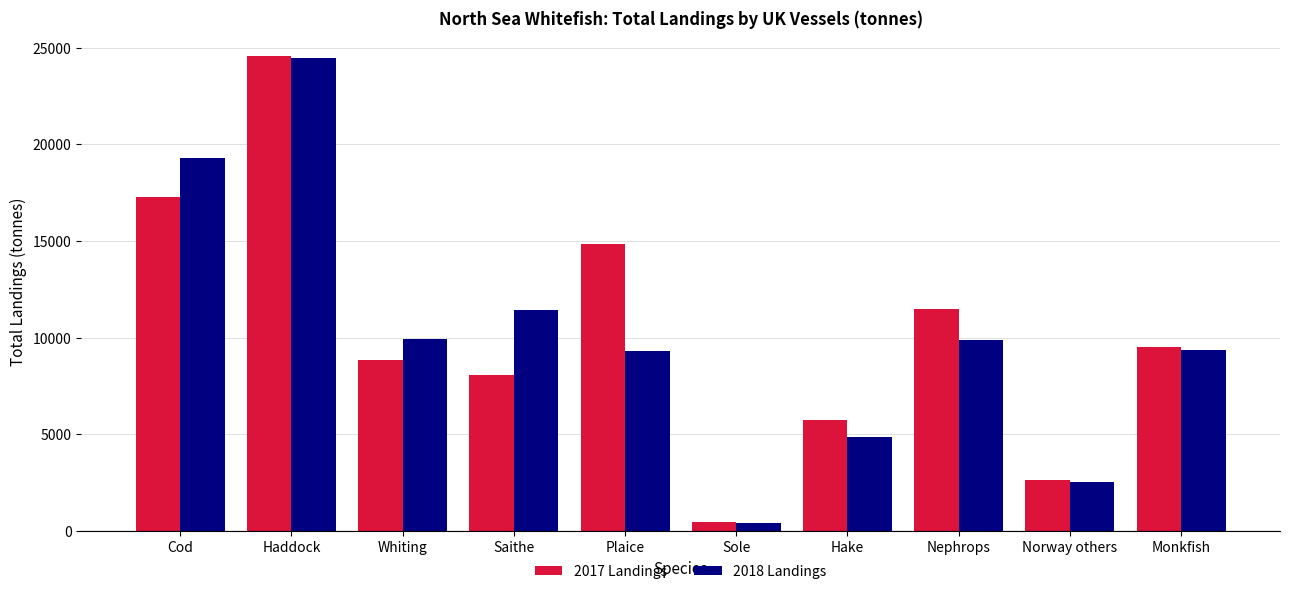

Rank the series at Whiting from lowest to highest value.

2017 Landings, 2018 Landings